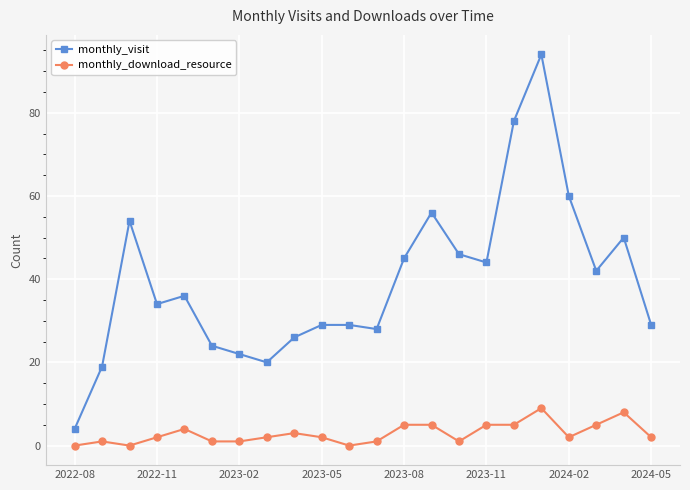

Rank the series by their average value, from lowest to highest.

monthly_download_resource, monthly_visit